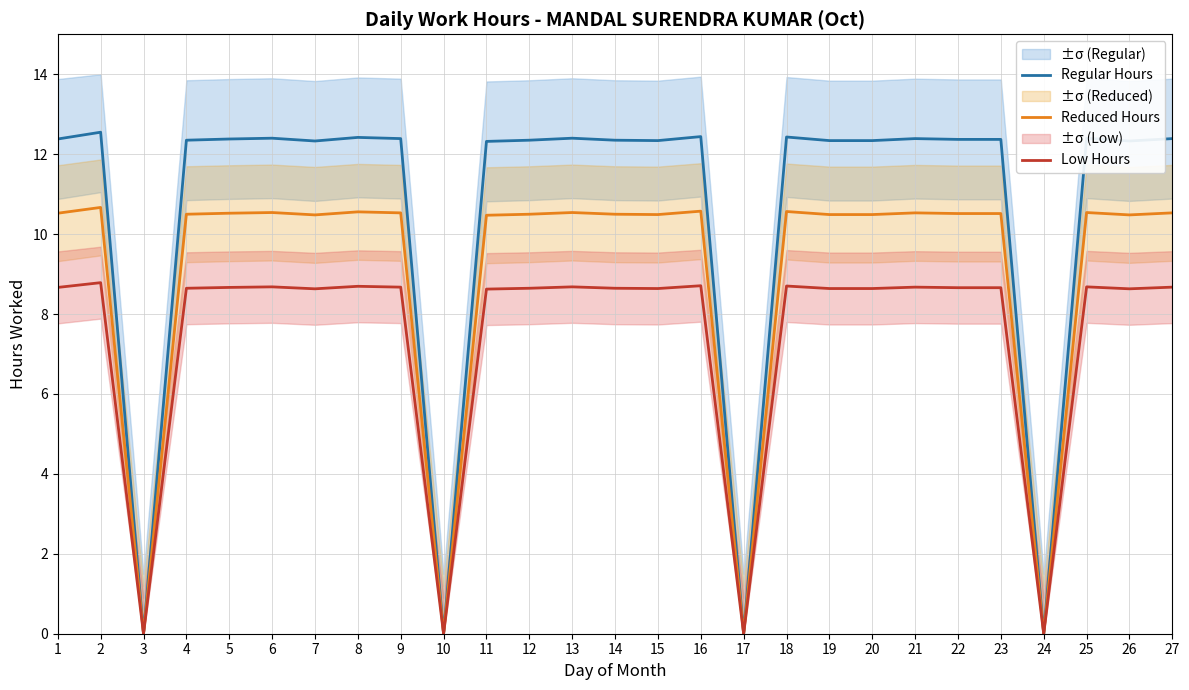

What is the maximum value shown in the chart?

12.6